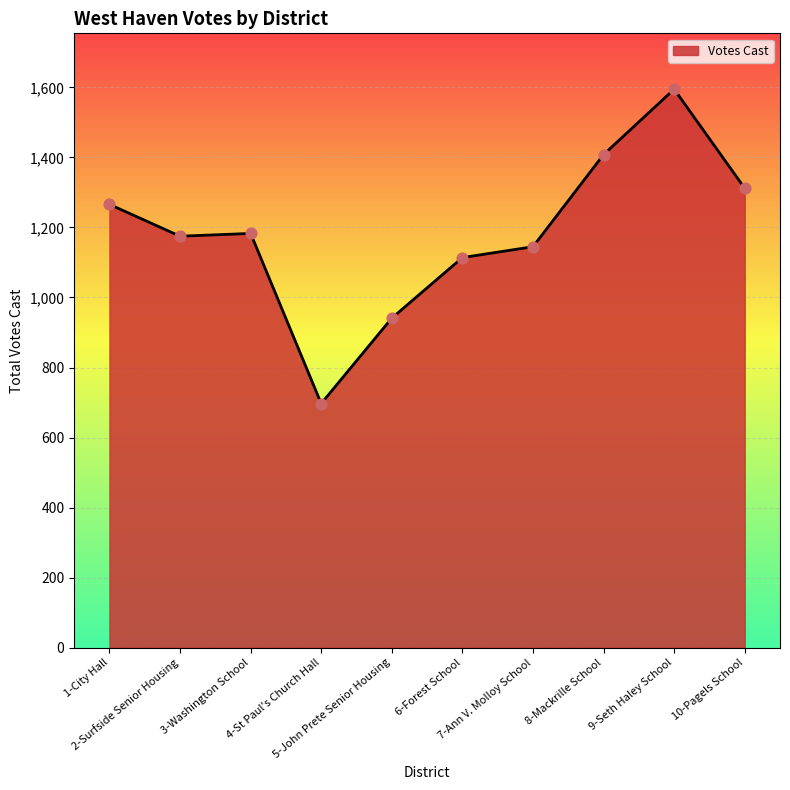

What is the ratio of the value at 9-Seth Haley School to the value at 3-Washington School?

1.3